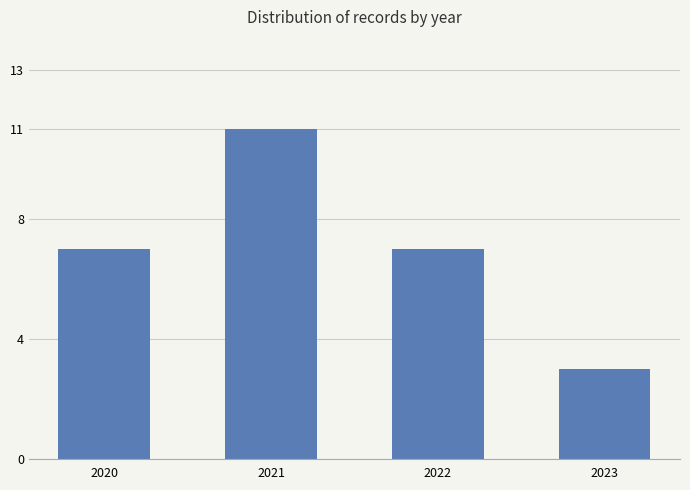

True or false: the data shows 5 at 2023.

False